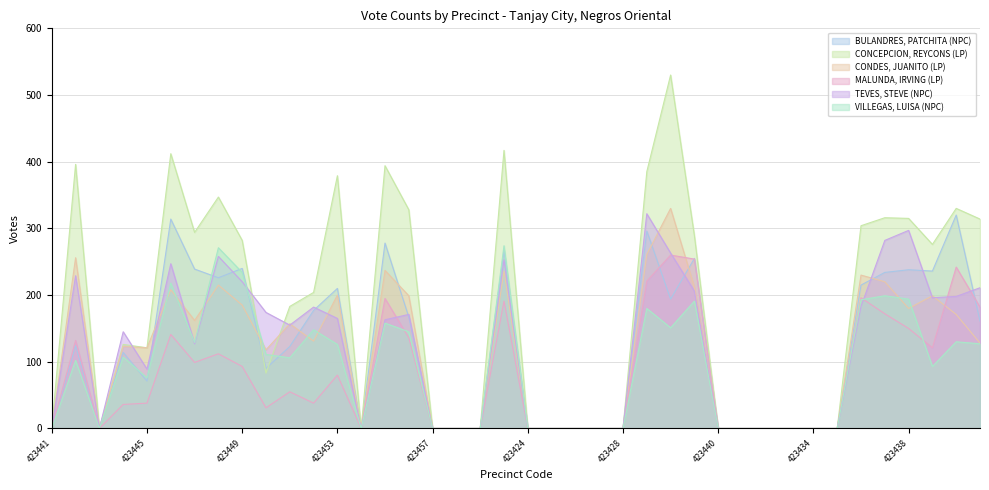

Reading left to right, transcribe all the data shown in this chart.

BULANDRES, PATCHITA (NPC): 0	124	0	114	71	314	239	226	240	90	123	177	210	0	278	167	0	0	0	267	0	0	0	0	0	296	194	255	0	0	0	0	0	0	215	234	238	236	320	161
CONCEPCION, REYCONS (LP): 0	396	0	126	121	412	294	347	282	83	183	204	379	0	394	328	0	0	0	417	0	0	0	0	0	385	530	289	0	0	0	0	0	0	304	316	315	276	330	314
CONDES, JUANITO (LP): 0	256	0	123	121	208	162	215	185	118	157	131	200	0	237	199	0	0	0	236	0	0	0	0	0	261	330	212	0	0	0	0	0	0	230	220	180	199	171	128
MALUNDA, IRVING (LP): 0	132	0	36	38	141	99	112	93	31	55	38	80	0	195	136	0	0	0	191	0	0	0	0	0	221	260	254	0	0	0	0	0	0	196	172	150	121	242	182
TEVES, STEVE (NPC): 0	229	0	145	89	247	127	258	220	174	155	182	165	0	163	171	0	0	0	253	0	0	0	0	0	322	263	206	0	0	0	0	0	0	183	282	297	196	198	211
VILLEGAS, LUISA (NPC): 0	102	0	107	76	218	129	271	234	111	106	148	126	0	158	145	0	0	0	274	0	0	0	0	0	180	151	191	0	0	0	0	0	0	193	199	194	93	130	127